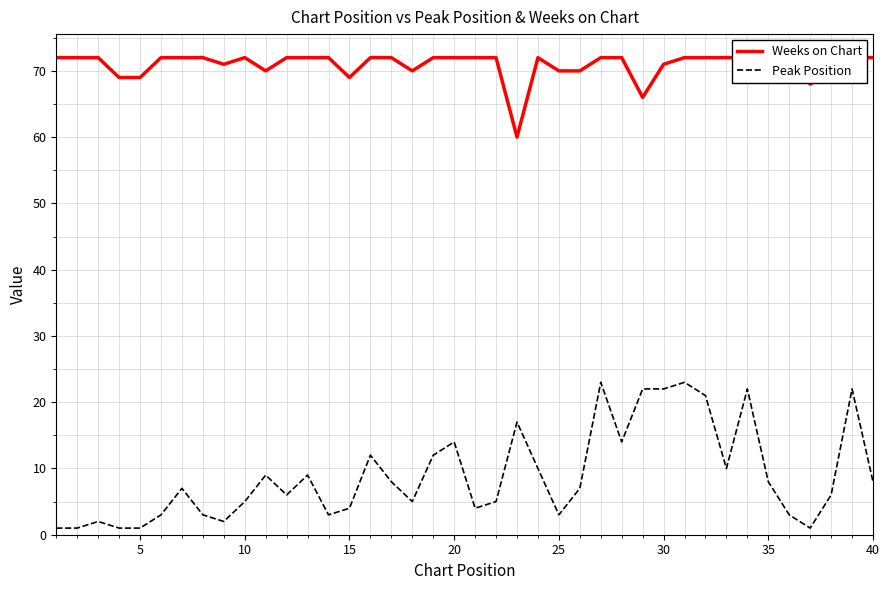

What is the highest value of the Peak Position series?

23